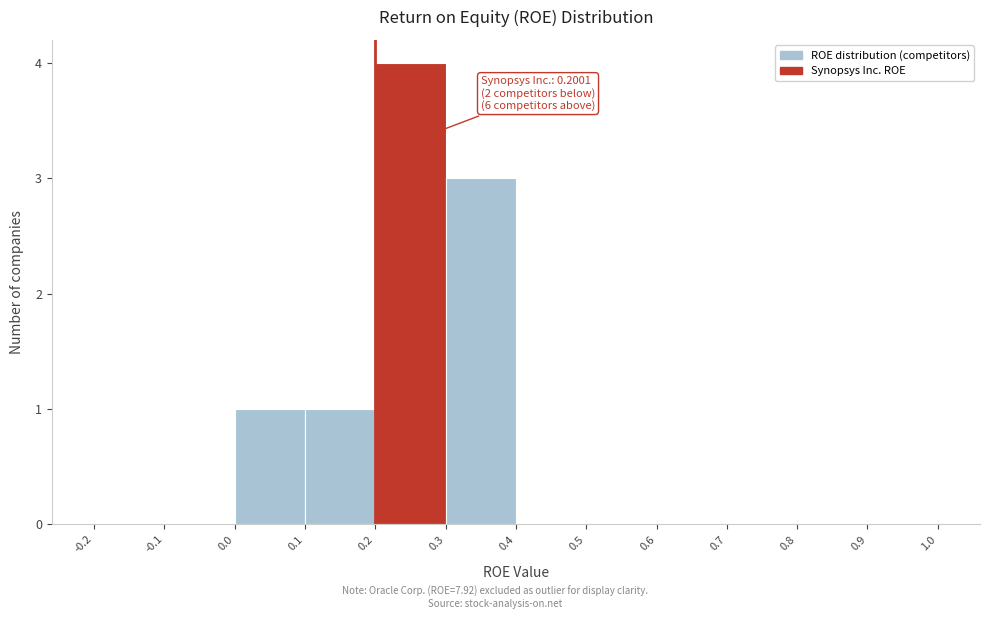

Which range on the x-axis has the tallest bar?

0.2 to 0.3